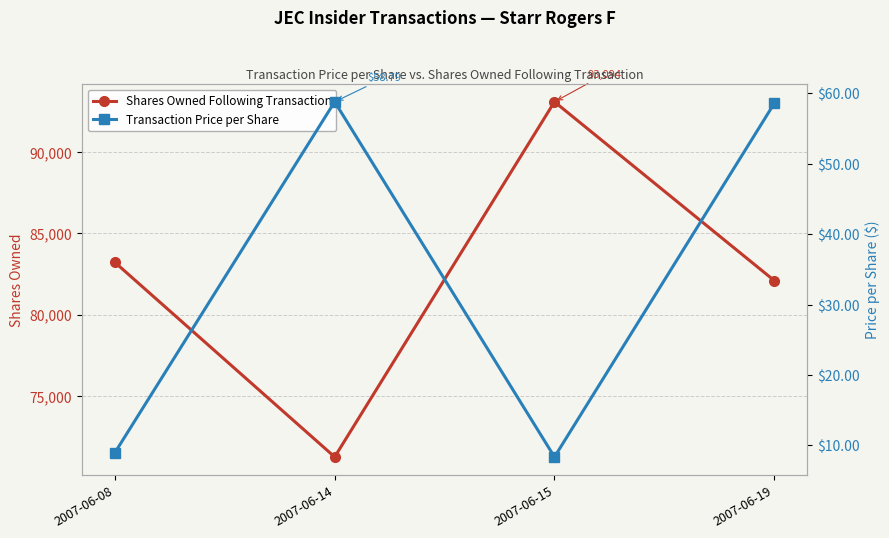

What is the maximum value for Shares Owned Following Transaction?

93094